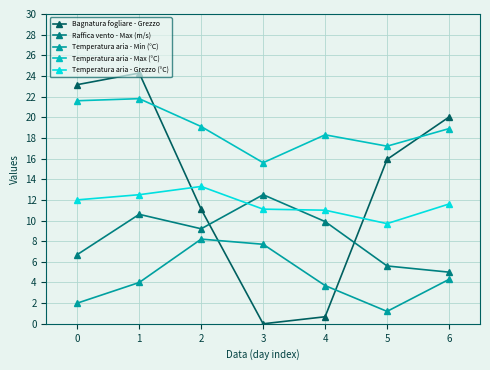

What is the approximate value of Temperatura aria - Grezzo (°C) at 1?

12.5